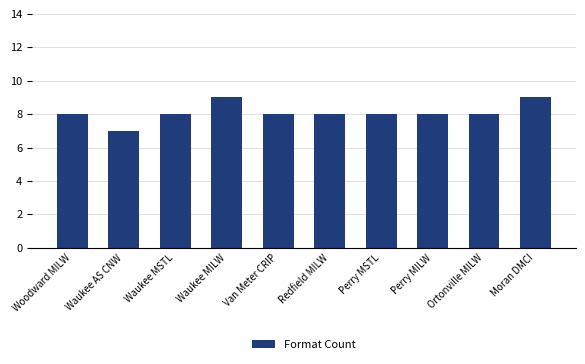

What position from the right is Perry MILW?

3